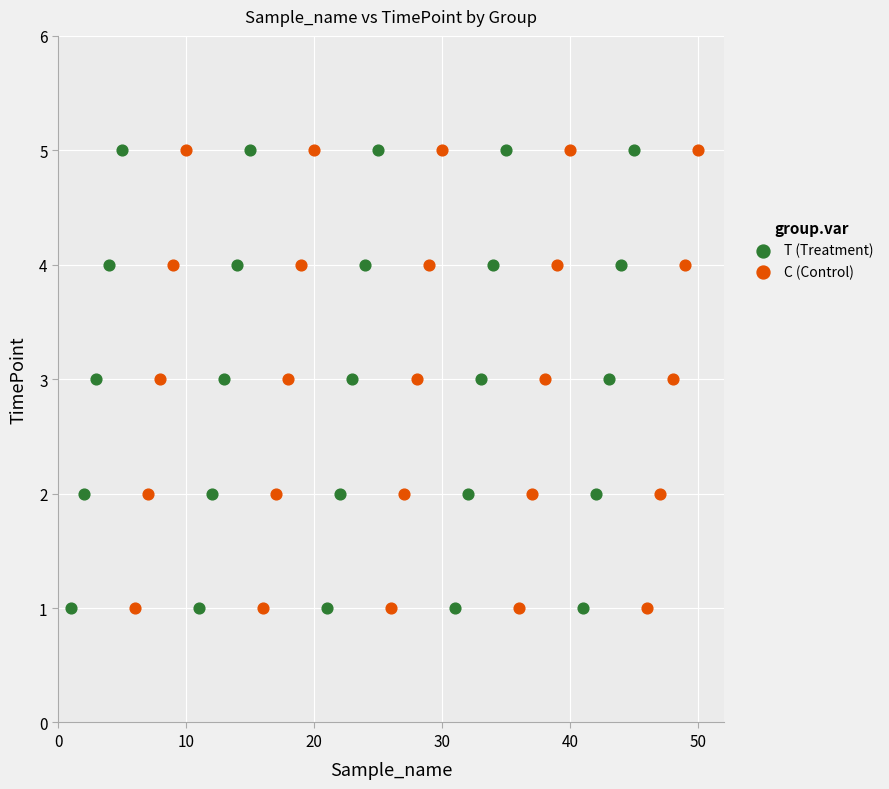

What are all the series names shown in the legend?

T (Treatment), C (Control)